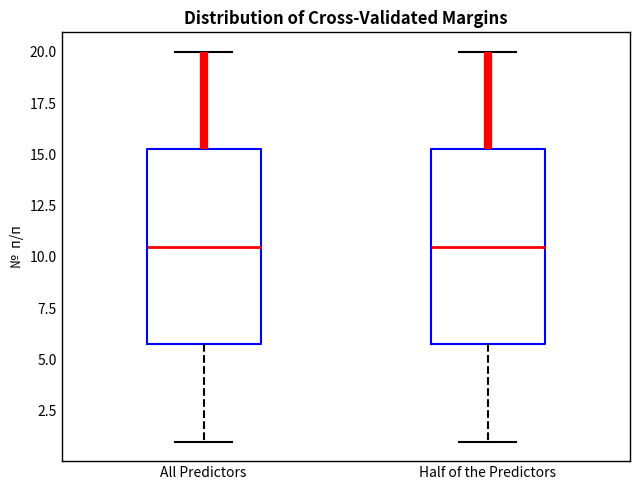

Reading left to right, read every box against the y-axis: the position of its median line, the range the box covers, and the ends of its whiskers. The values are not printed on the chart, so give them approximately, as read against the axis.

All Predictors: median 10.5, box 6.0 to 15.5, whiskers 1.0 to 20.0
Half of the Predictors: median 10.5, box 6.0 to 15.5, whiskers 1.0 to 20.0